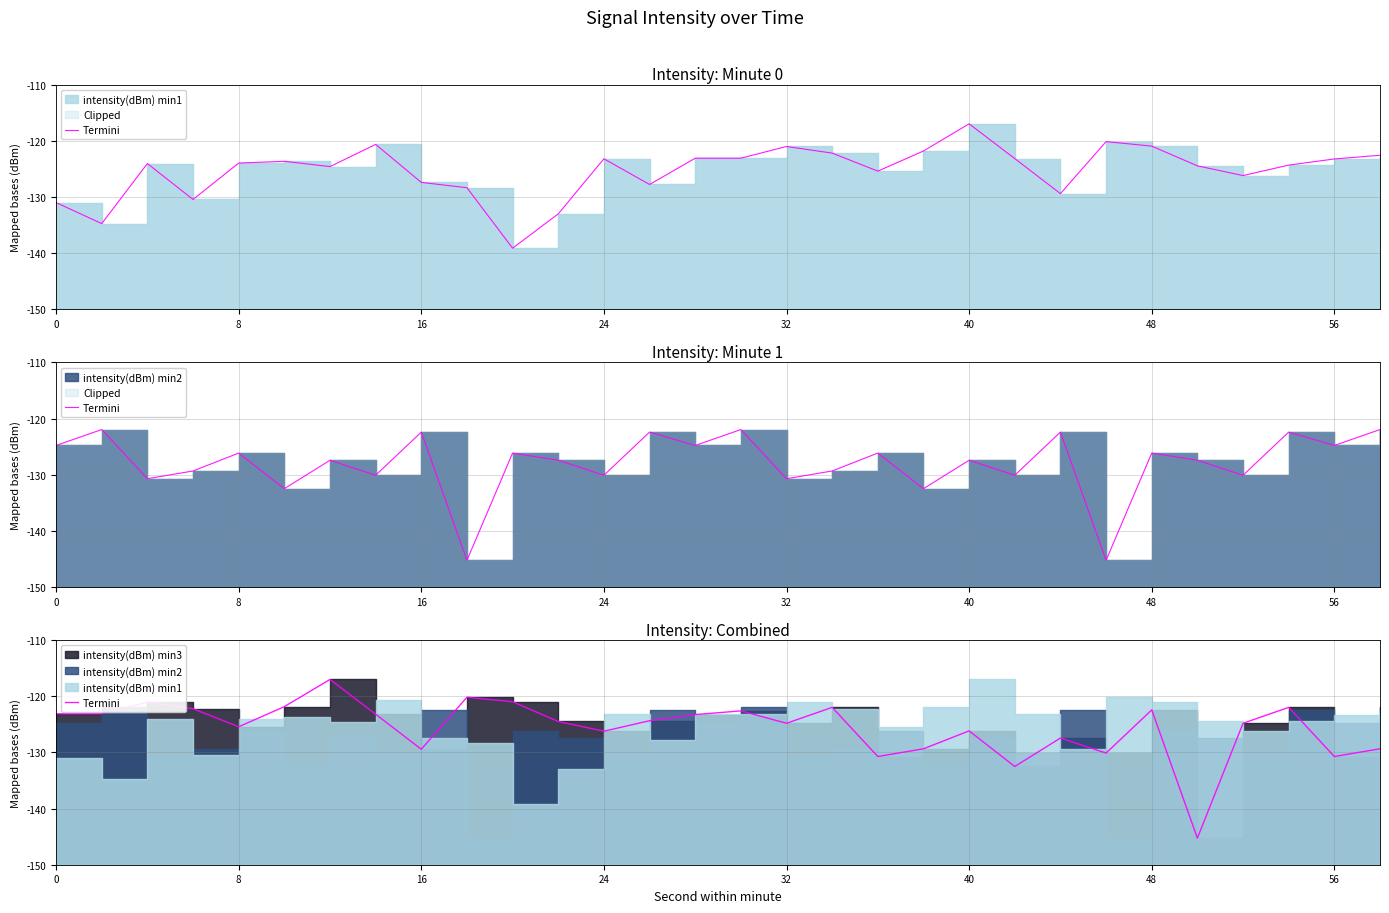

What is the smallest value displayed?

-145.3